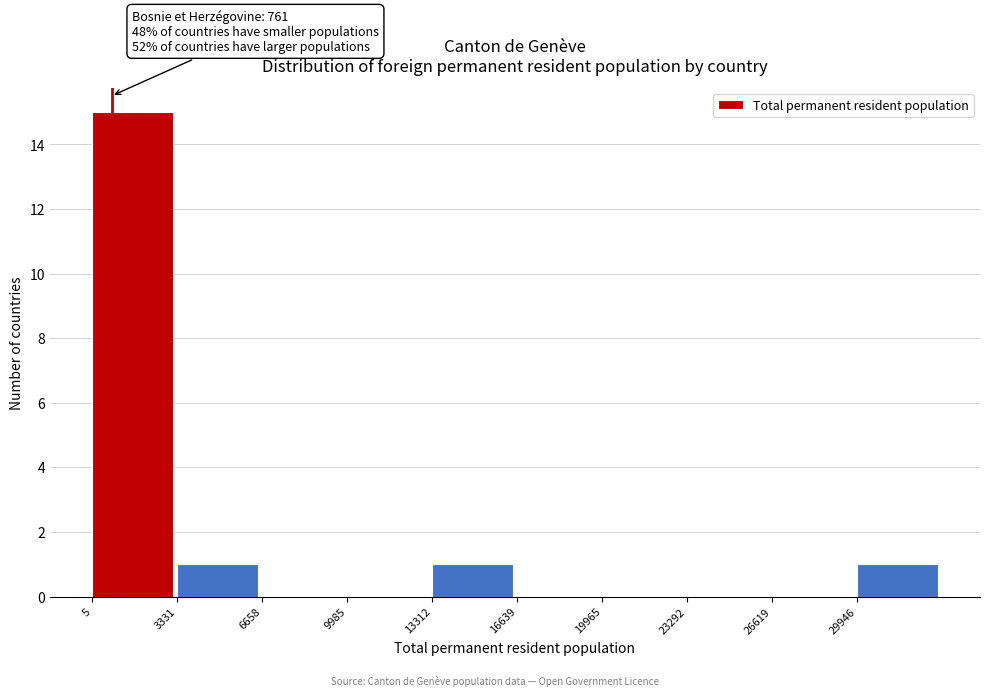

Over which range of the x-axis is the bar tallest?

0 to 3500